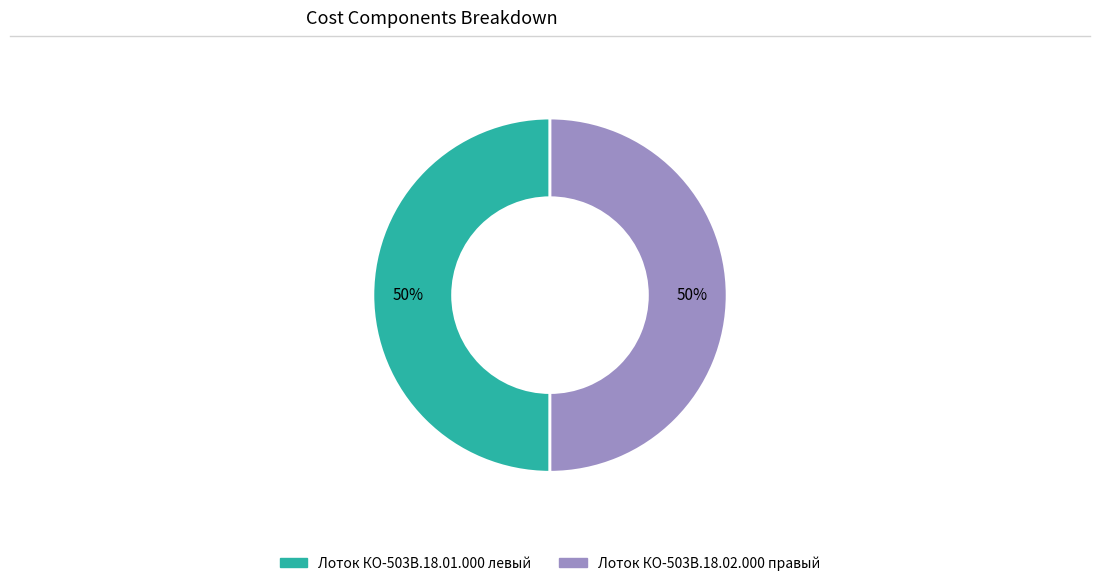

What is the ratio of the value at Лоток КО-503В.18.02.000 правый to the value at Лоток КО-503В.18.01.000 левый?

1.0